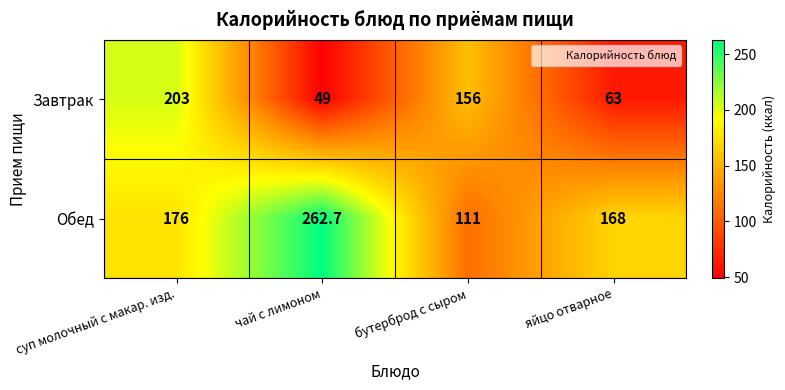

Which series changed the most between суп молочный с макар. изд. and бутерброд с сыром?

Обед